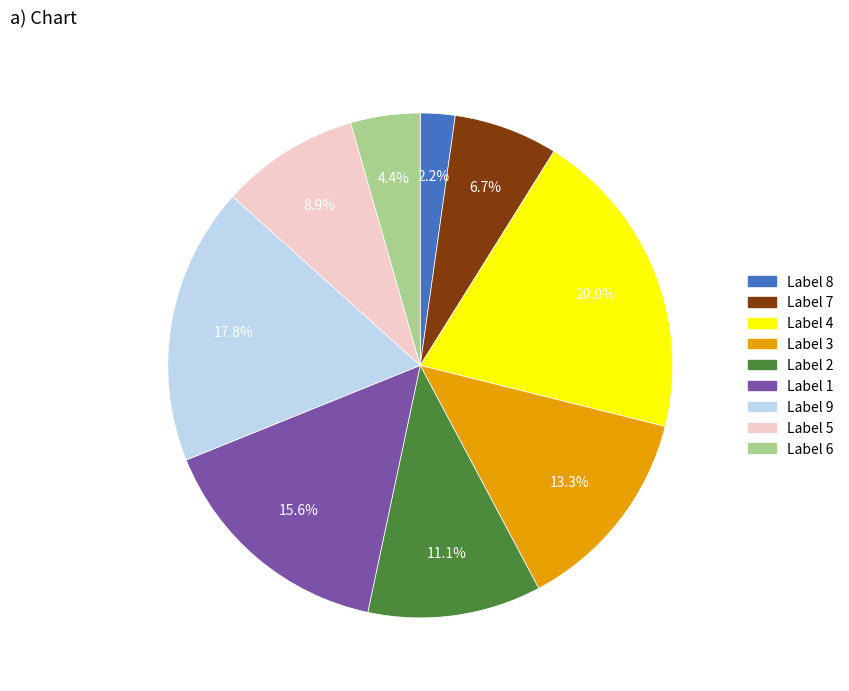

Is there any slice that represents more than half of the pie?

No